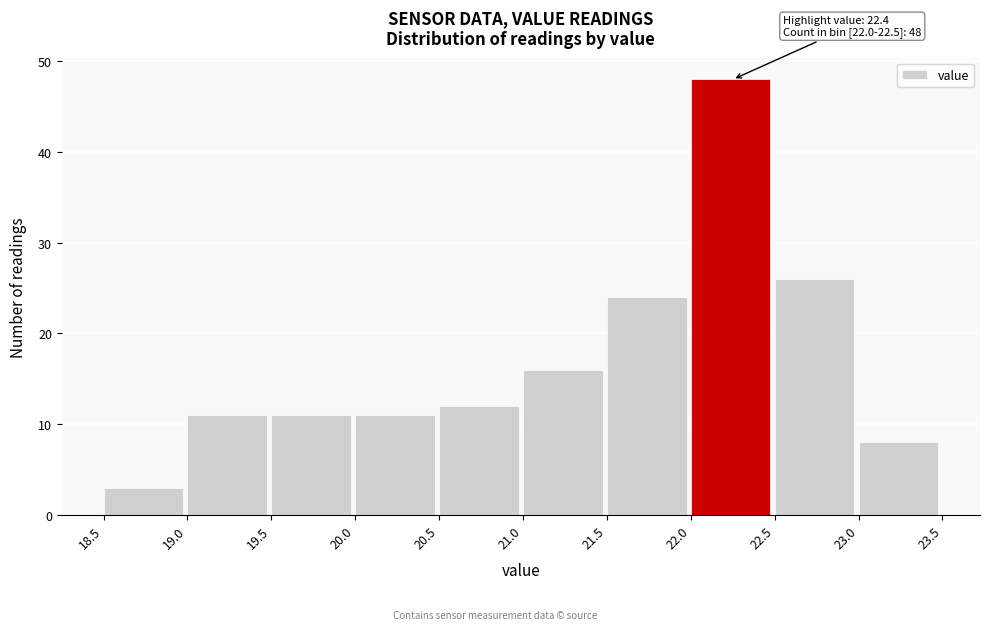

Over which range of the x-axis is the bar tallest?

22.0 to 22.5